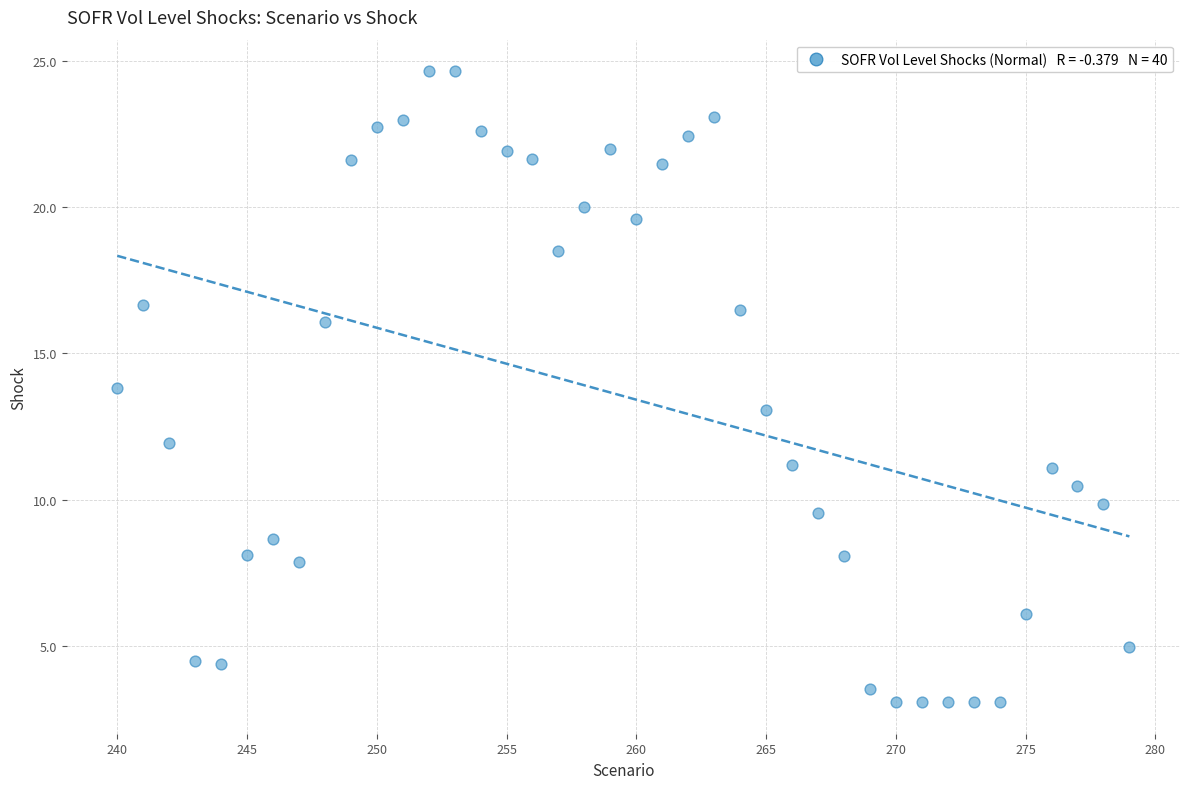

What is the range of X values (max minus min)?

39.0